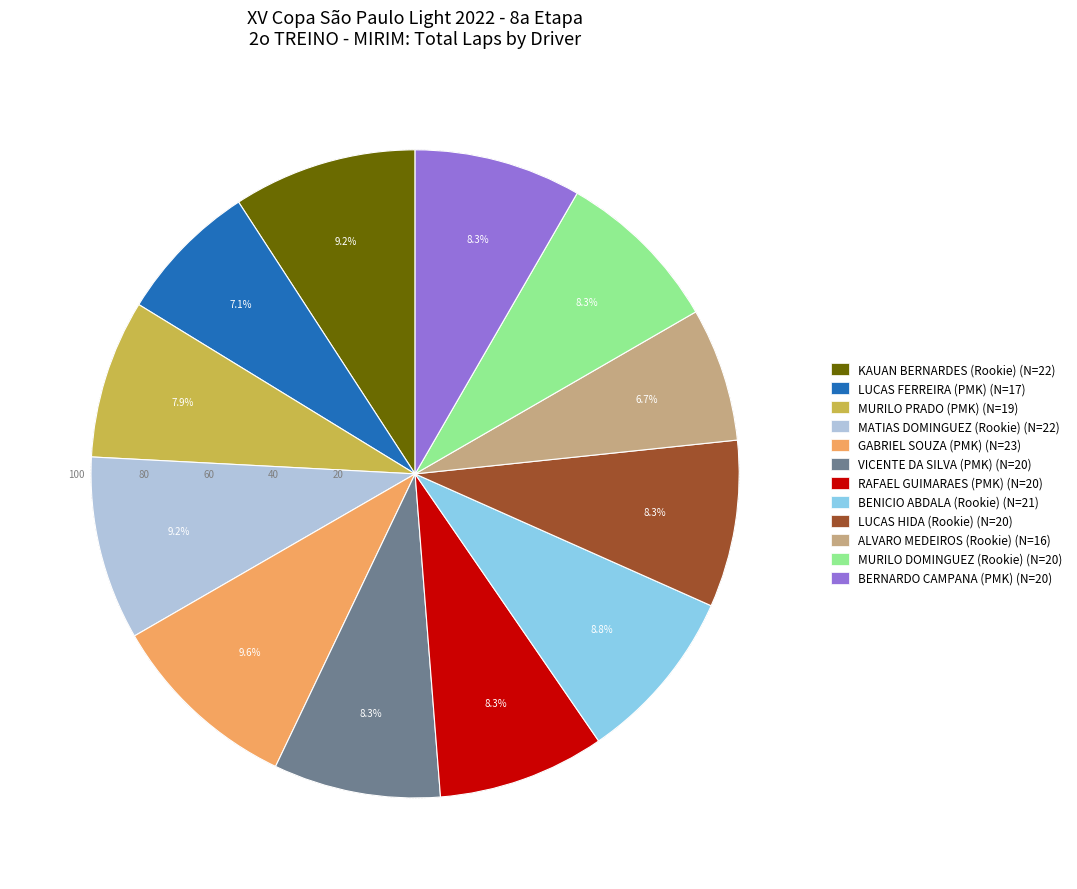

What is the ratio of the value at LUCAS HIDA (Rookie) to the value at KAUAN BERNARDES (Rookie)?

0.9